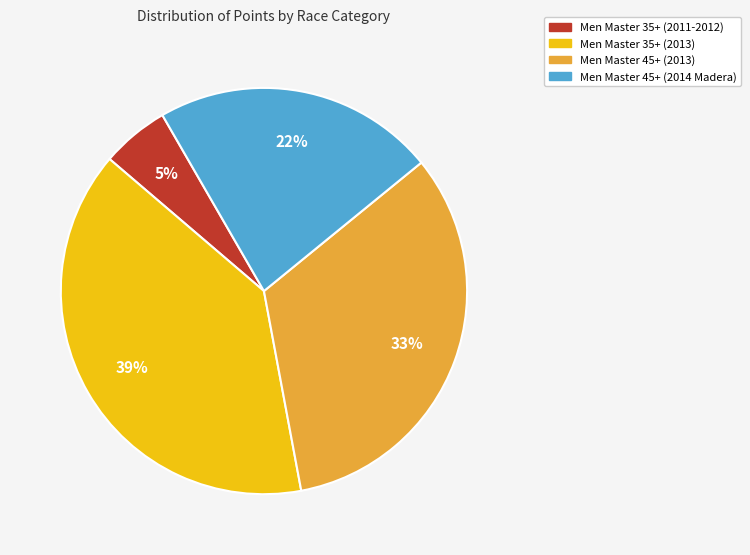

To the nearest percent, what is the difference between the largest and smallest slice percentages?

34%